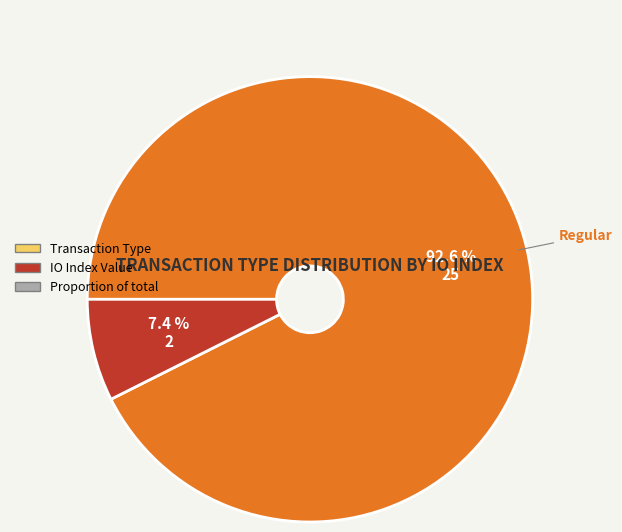

Combined, what portion of the pie is Regular and Vote?

100.0%